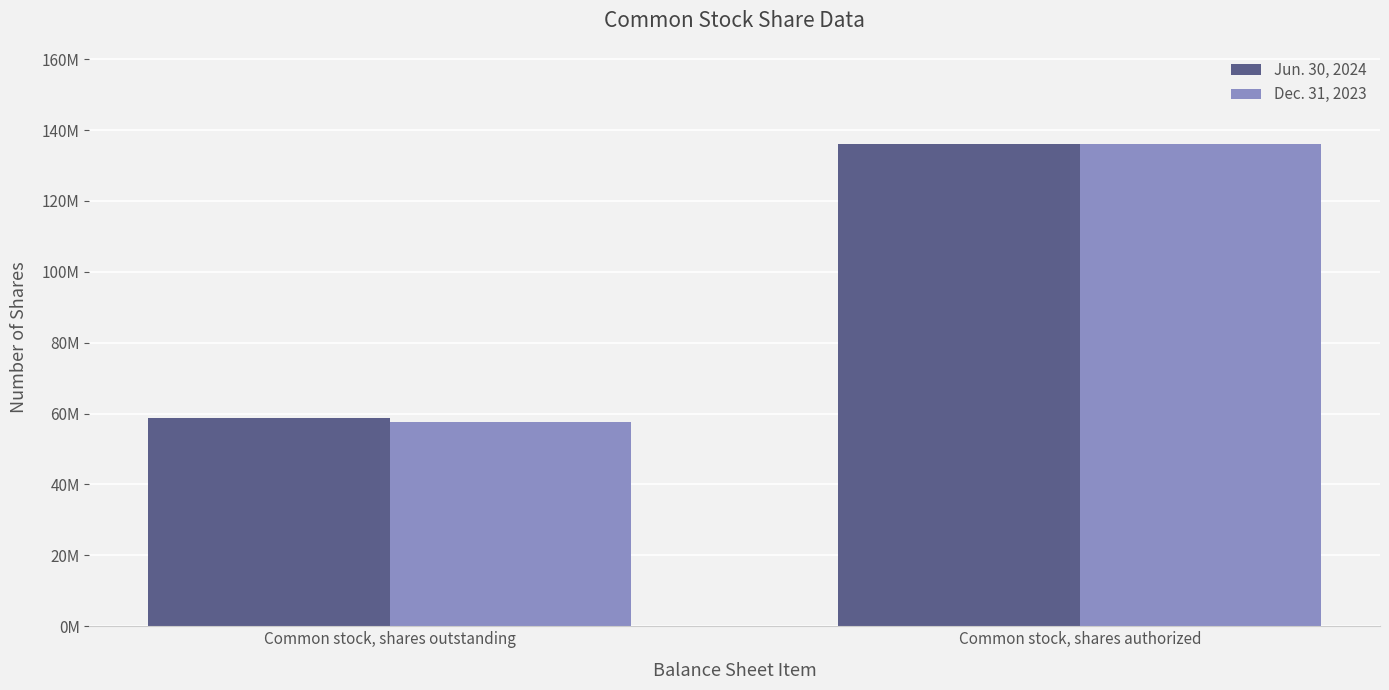

What is the approximate value of Jun. 30, 2024 at Common stock, shares outstanding, to the nearest 50?

58825000